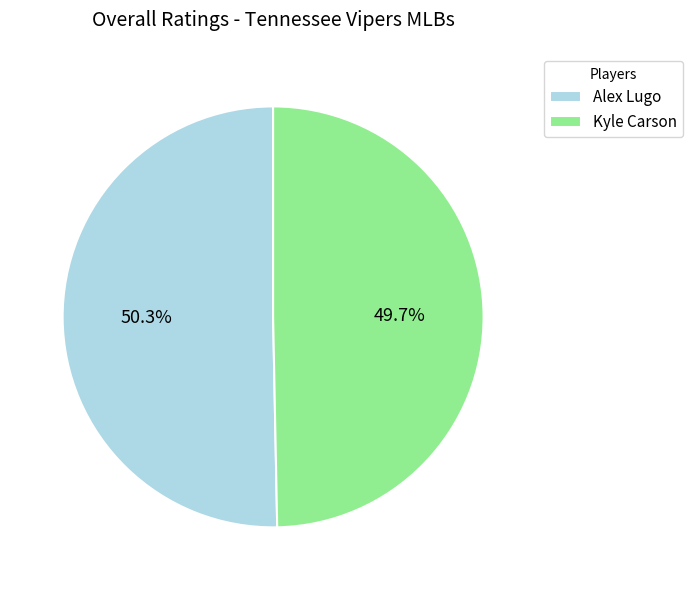

To the nearest percent, what percentage of the pie is Kyle Carson?

50%